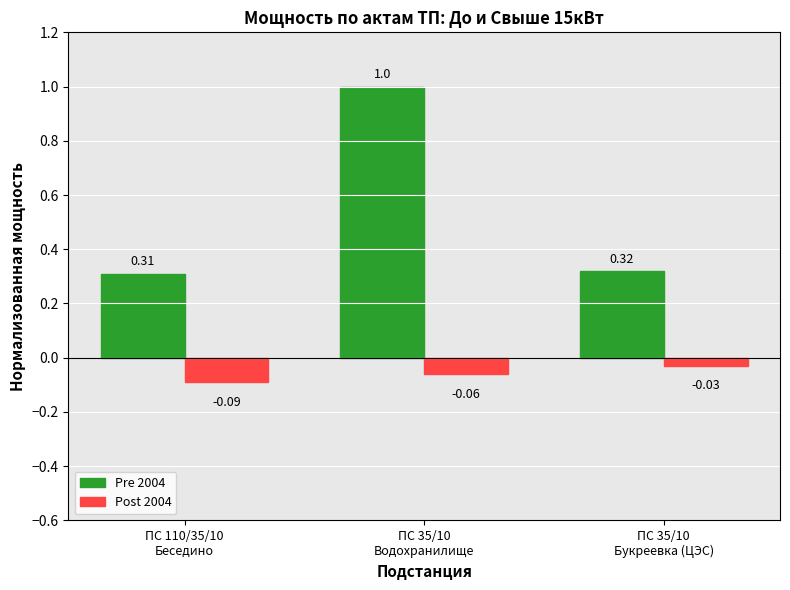

List the labels in order of Post 2004 value, largest first.

ПС 35/10
Букреевка (ЦЭС), ПС 35/10
Водохранилище, ПС 110/35/10
Беседино